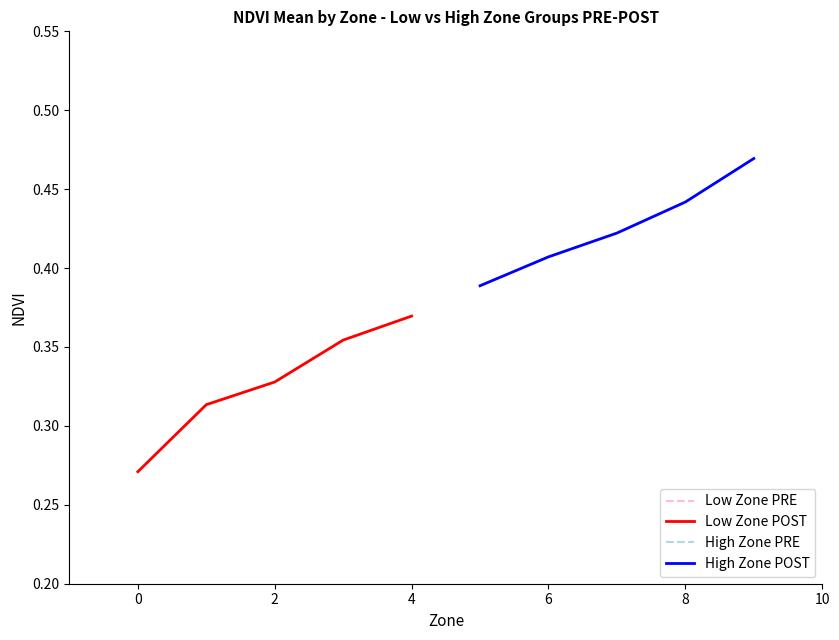

What is the minimum value for High Zone PRE?

0.4